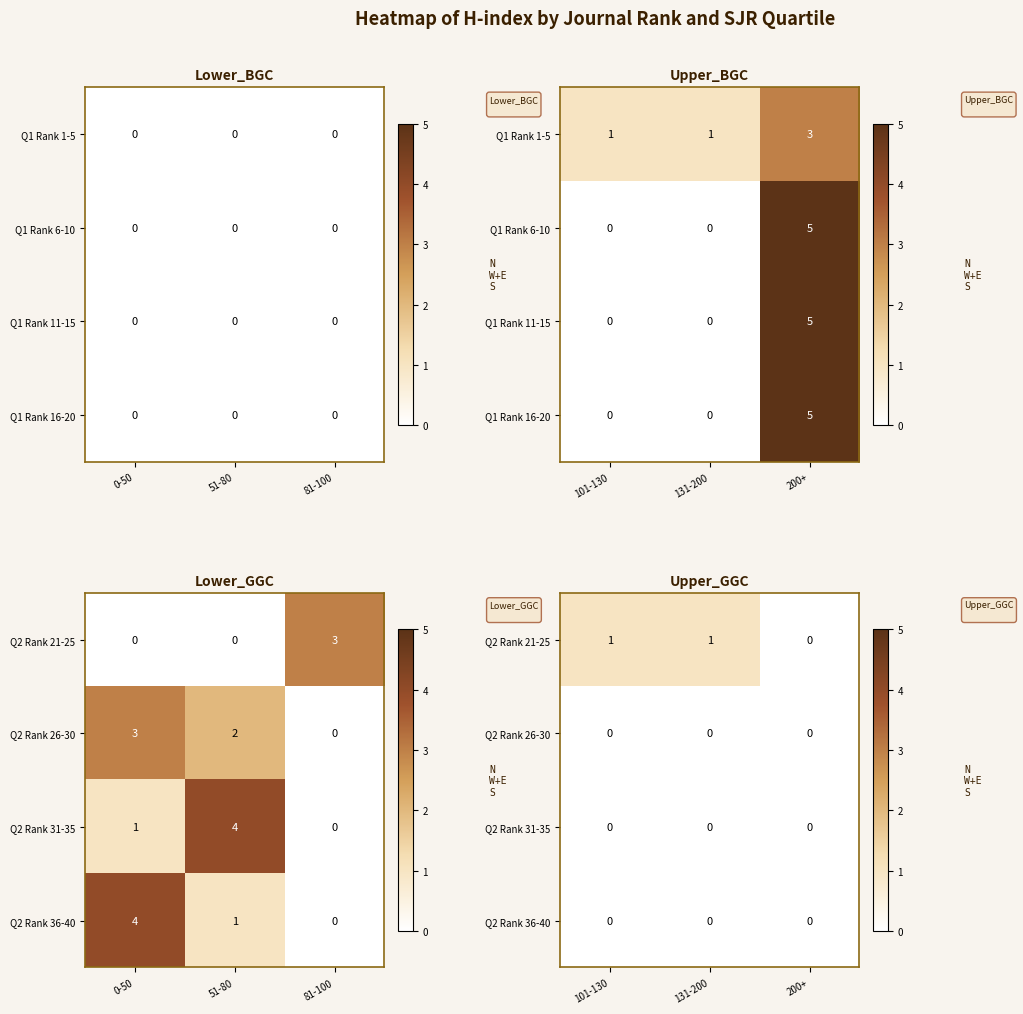

At which category is the sum across all series the highest?

101-130